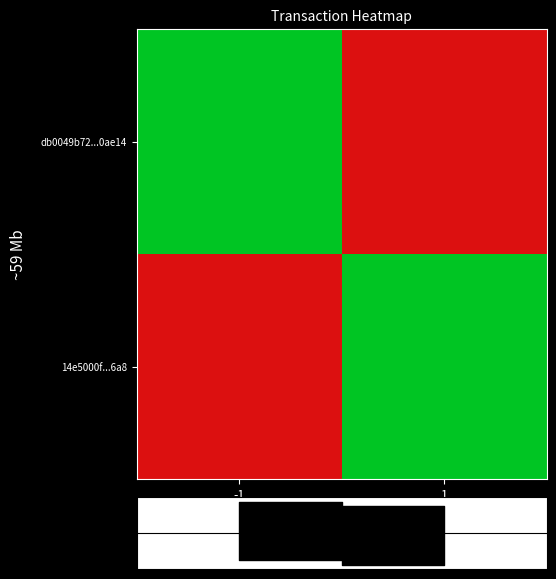

How many data points does each series have?

2